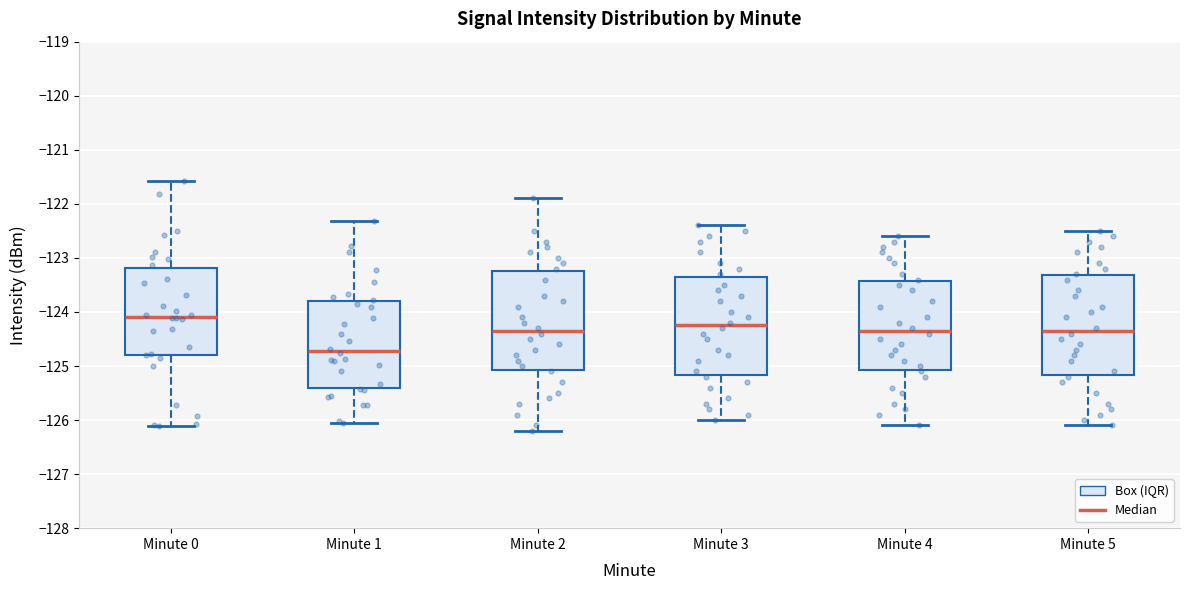

Reading left to right, transcribe this box plot: for each box, give where its median line is, the range the box spans, and where its two whiskers end, as read against the y-axis. The values are not printed on the chart, so give them approximately, as read against the axis.

Minute 0: median -124.1, box -124.8 to -123.2, whiskers -126.1 to -121.6
Minute 1: median -124.7, box -125.4 to -123.8, whiskers -126.0 to -122.3
Minute 2: median -124.3, box -125.1 to -123.2, whiskers -126.2 to -121.9
Minute 3: median -124.2, box -125.2 to -123.3, whiskers -126.0 to -122.4
Minute 4: median -124.3, box -125.1 to -123.4, whiskers -126.1 to -122.6
Minute 5: median -124.3, box -125.2 to -123.3, whiskers -126.1 to -122.5